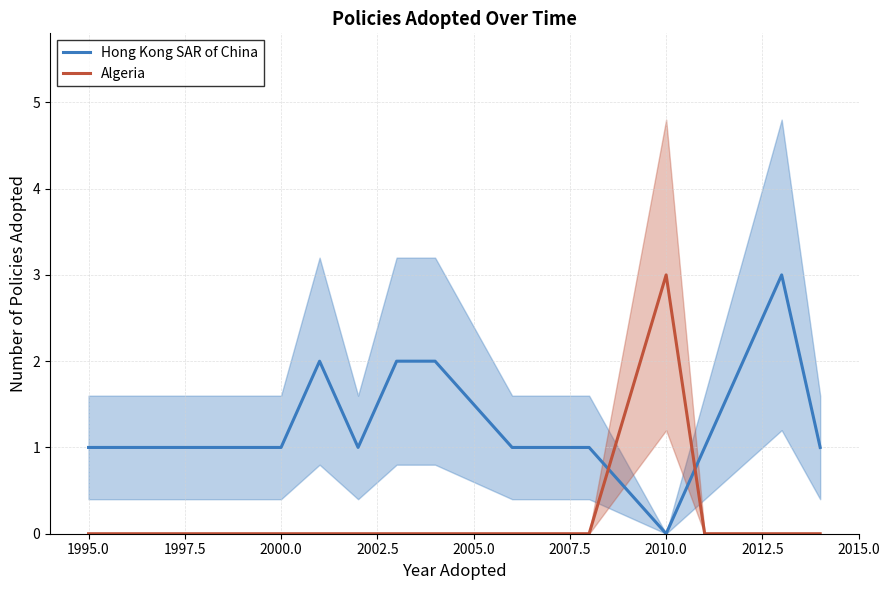

Which series has the largest range (max minus min)?

Hong Kong SAR of China